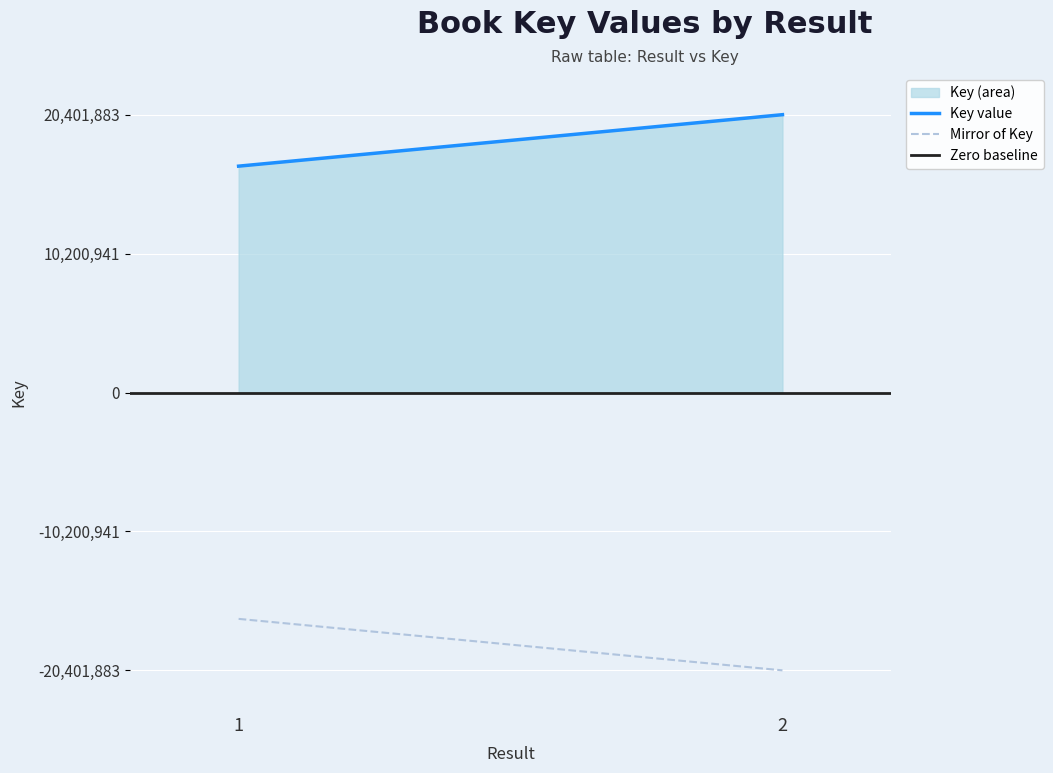

Rank the series by their average value, from lowest to highest.

Mirror of Key, Zero baseline, Key value